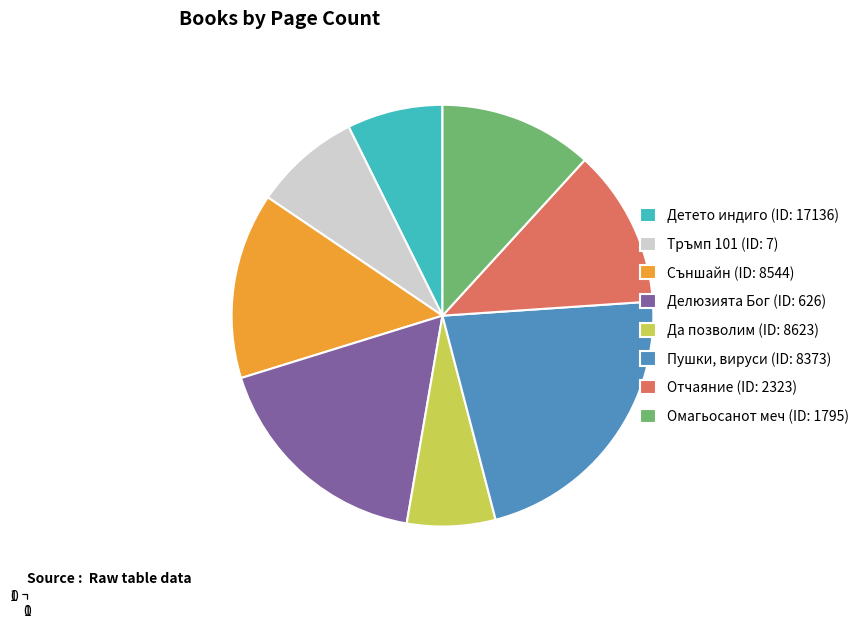

How many slices are in this pie chart?

8